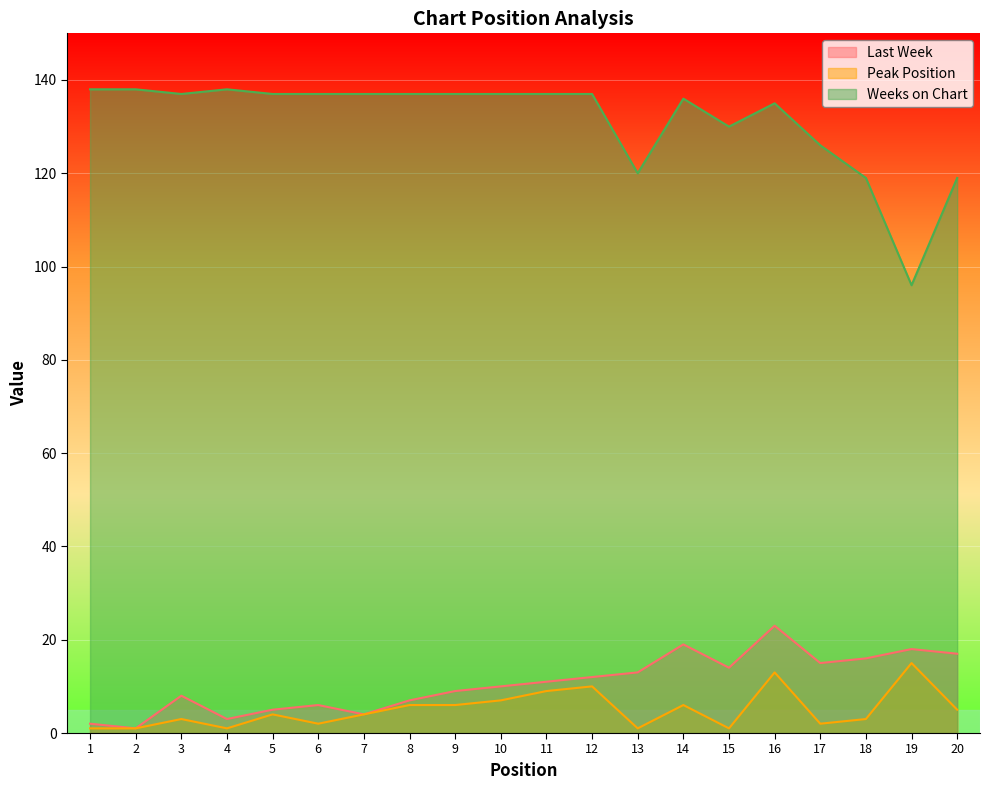

Which series has the widest spread of values?

Weeks on Chart